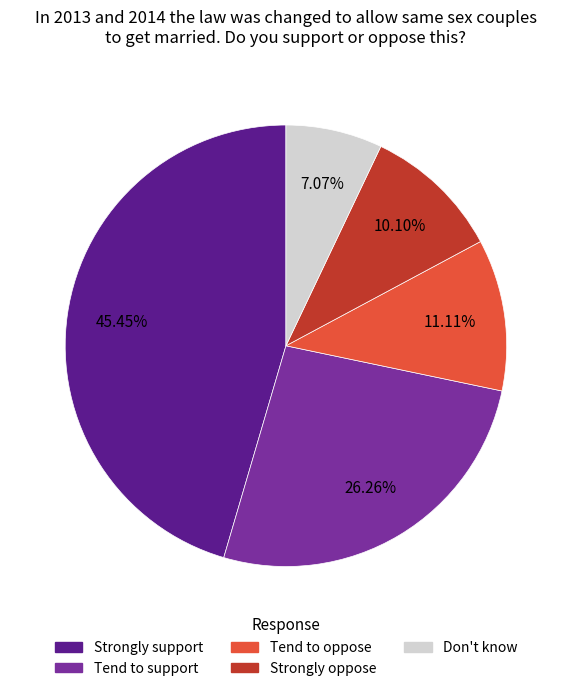

Count the number of slices in the pie.

5